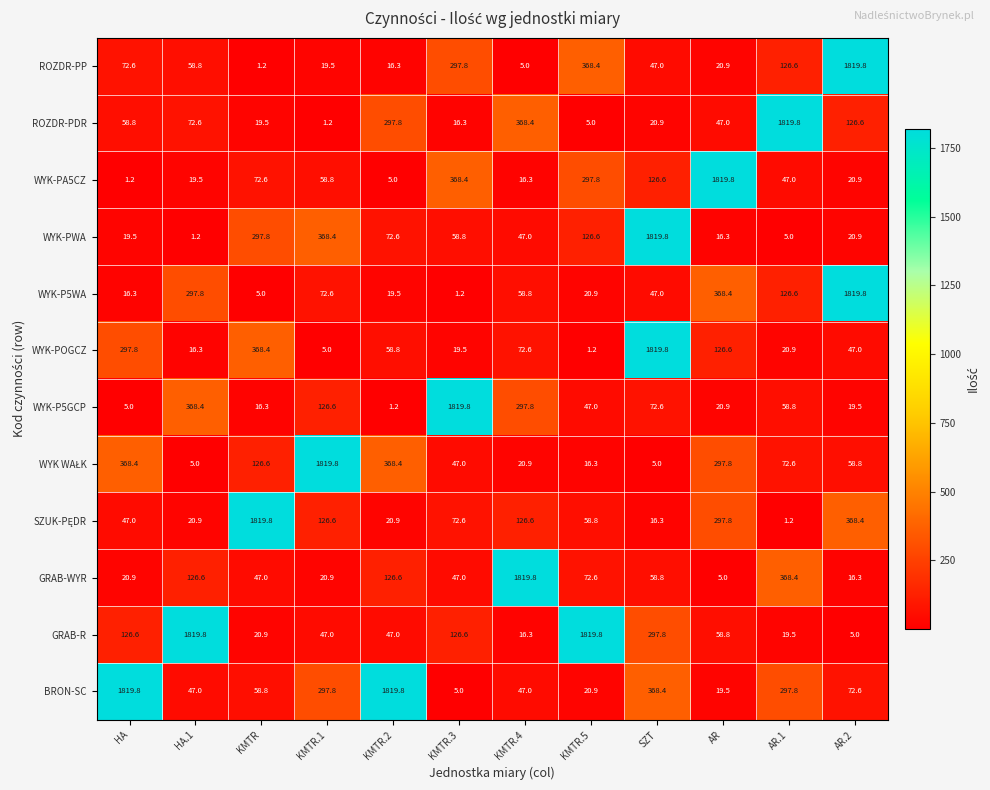

At which label is ROZDR-PP closest to 910?

KMTR.5